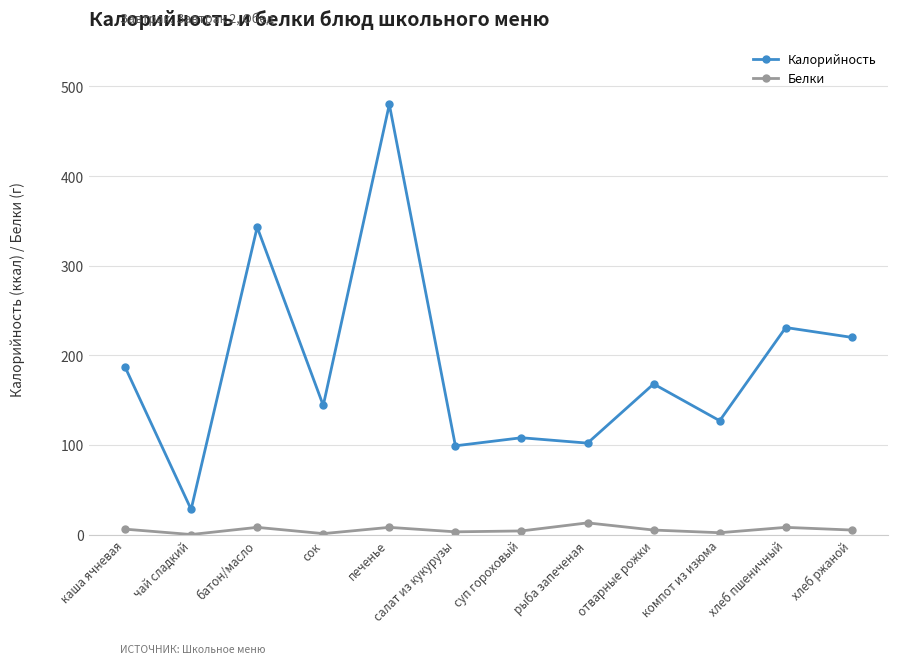

At суп гороховый, list the series in order from smallest to largest.

Белки, Калорийность